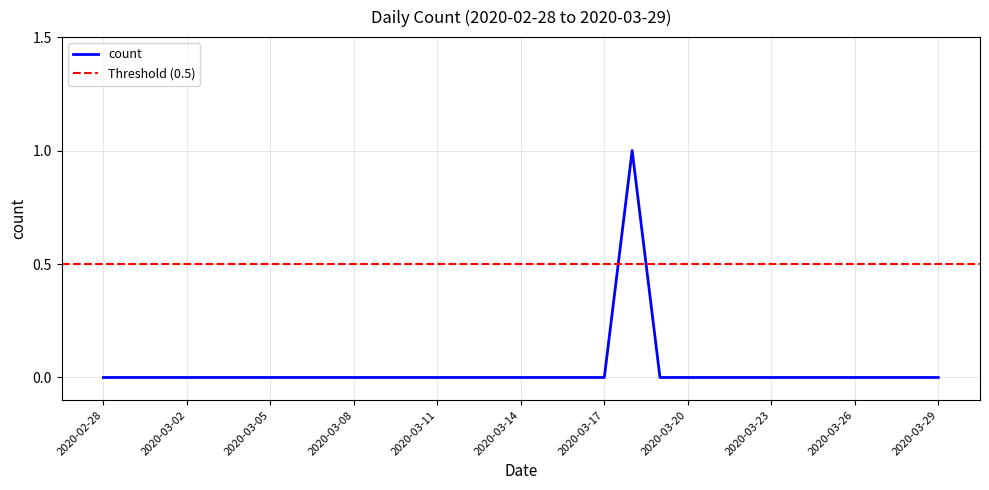

What is the sum of all values?

1